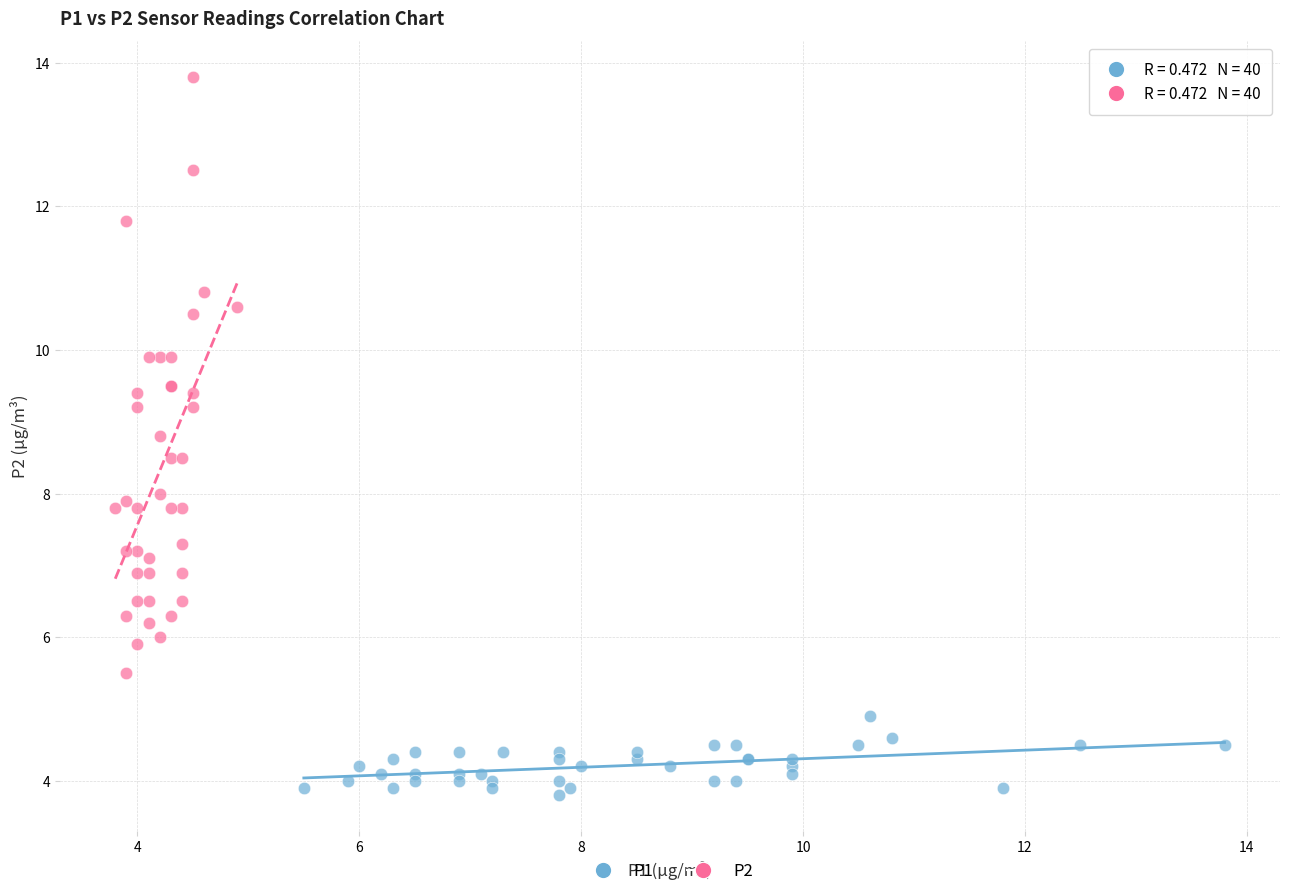

What are all the series names shown in the legend?

P1, P2